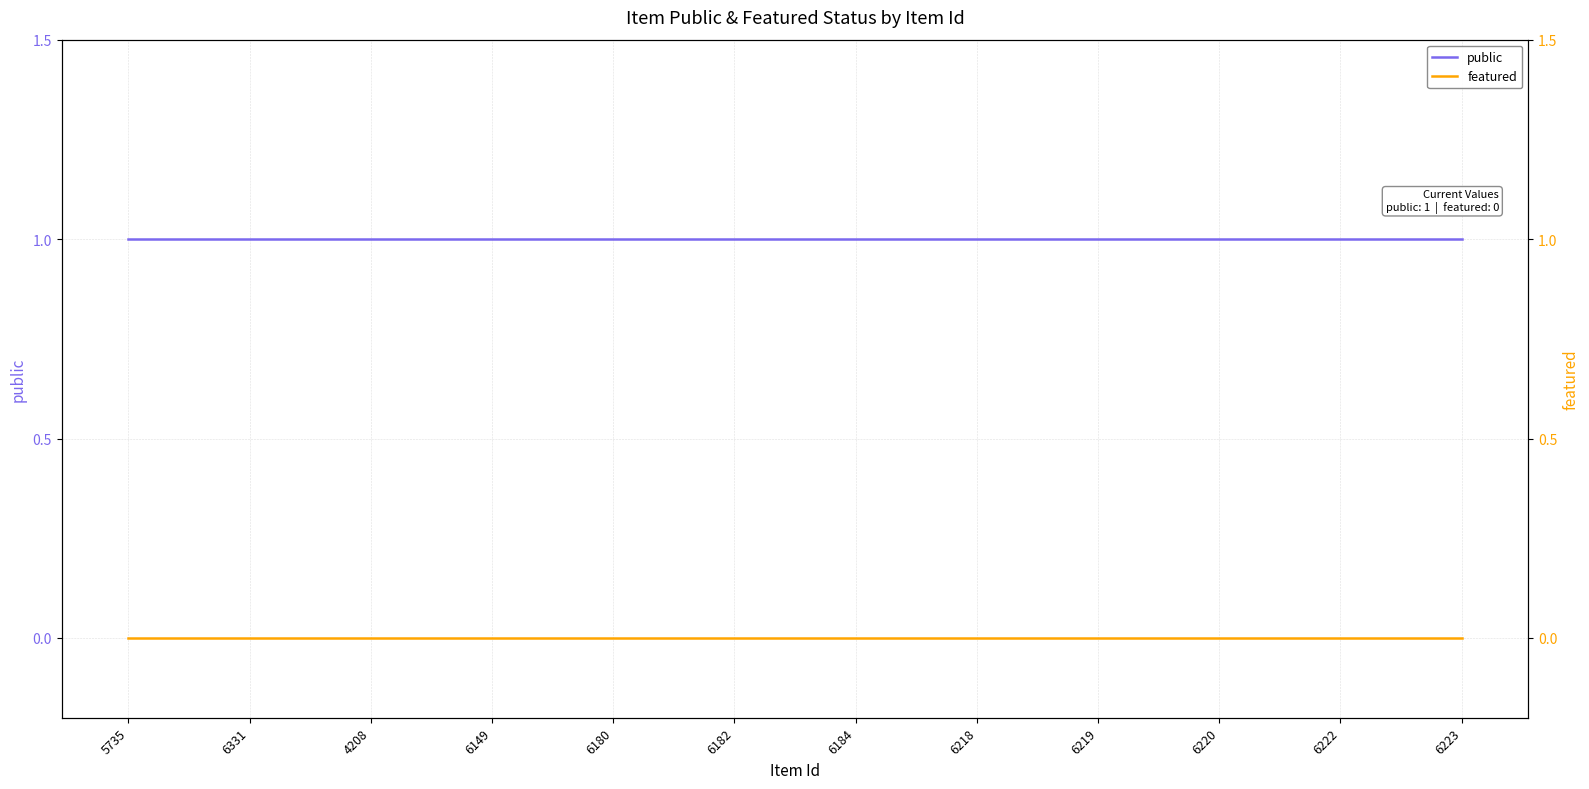

Count the number of data series in this chart.

2